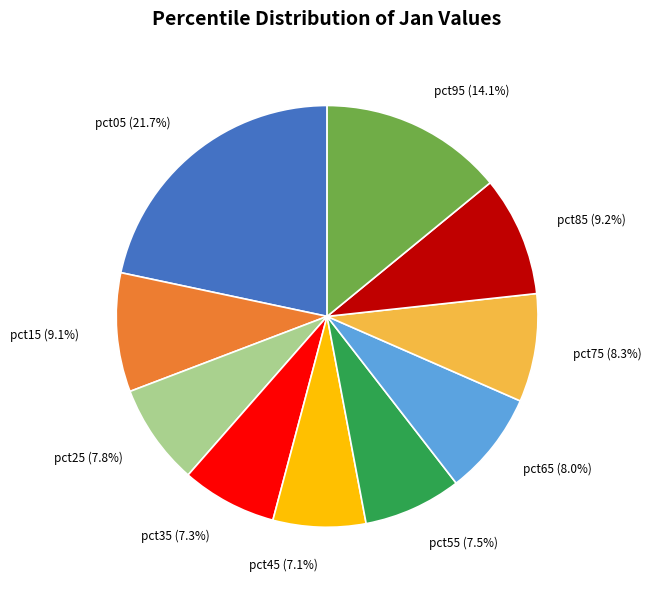

Is pct15 the majority of the pie?

No